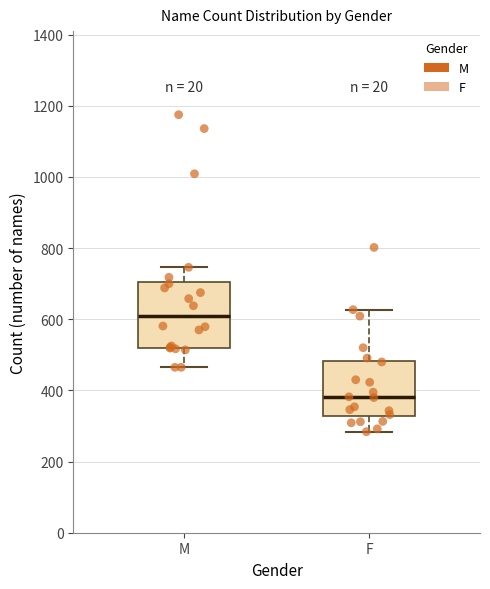

Reading left to right, read every box against the y-axis: the position of its median line, the range the box covers, and the ends of its whiskers. The values are not printed on the chart, so give them approximately, as read against the axis.

M: median 600, box 520 to 700, whiskers 460 to 740
F: median 380, box 320 to 480, whiskers 280 to 620